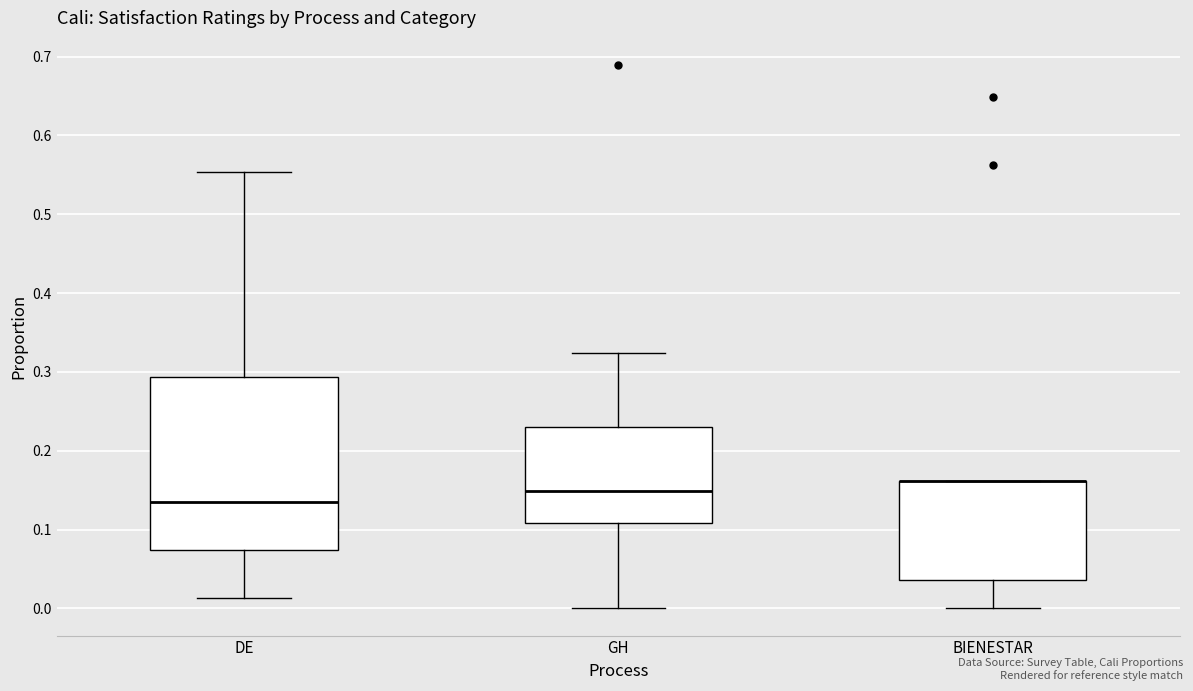

Where is the lower edge of the box for GH on the y-axis? The values are not printed on the chart, so give them approximately, as read against the axis.

0.11